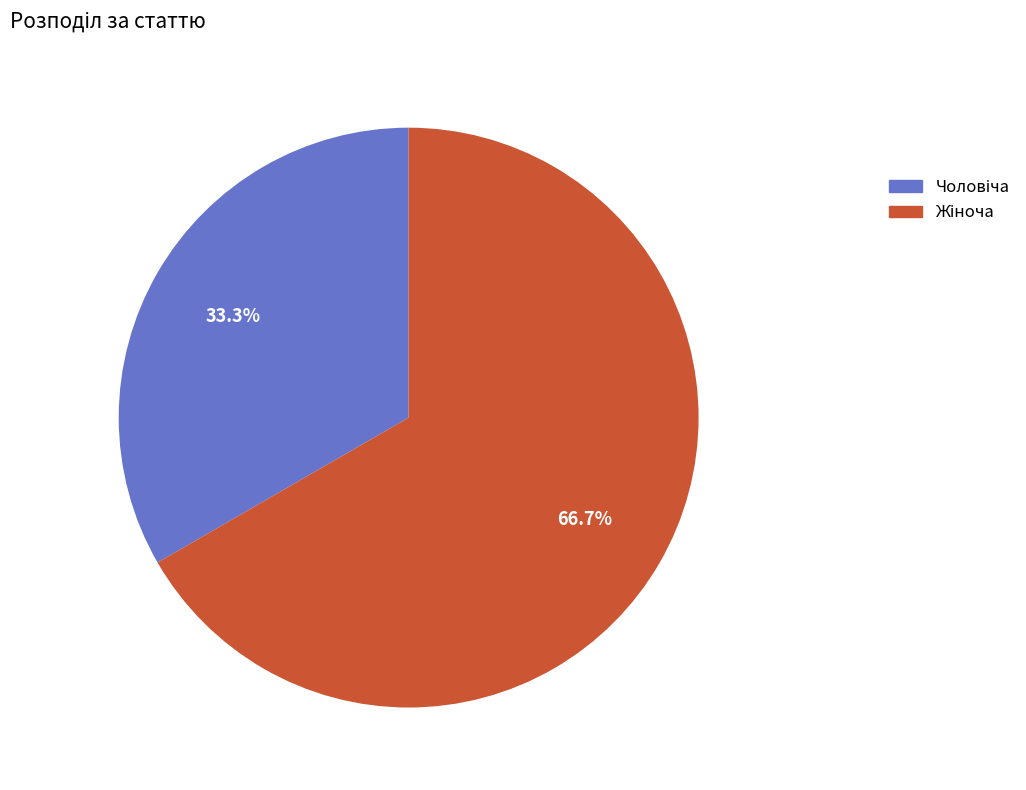

Does any single category account for the majority?

Yes